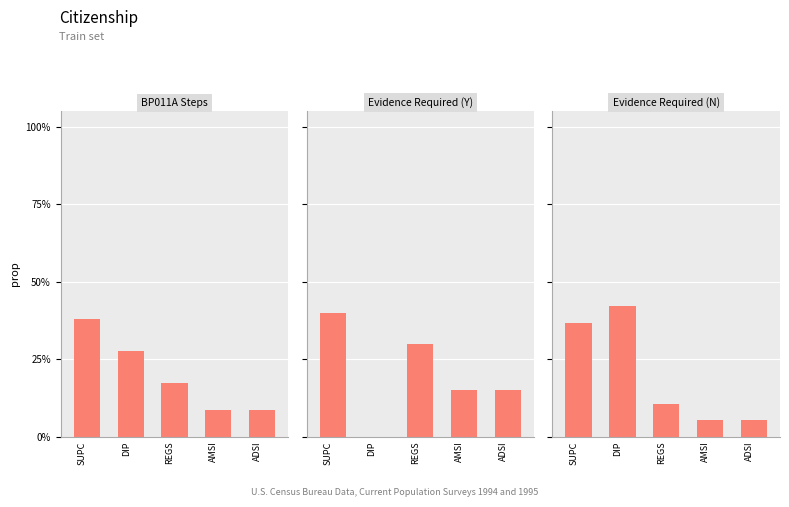

What is the sum of all Evidence Required (N) values?

1.0